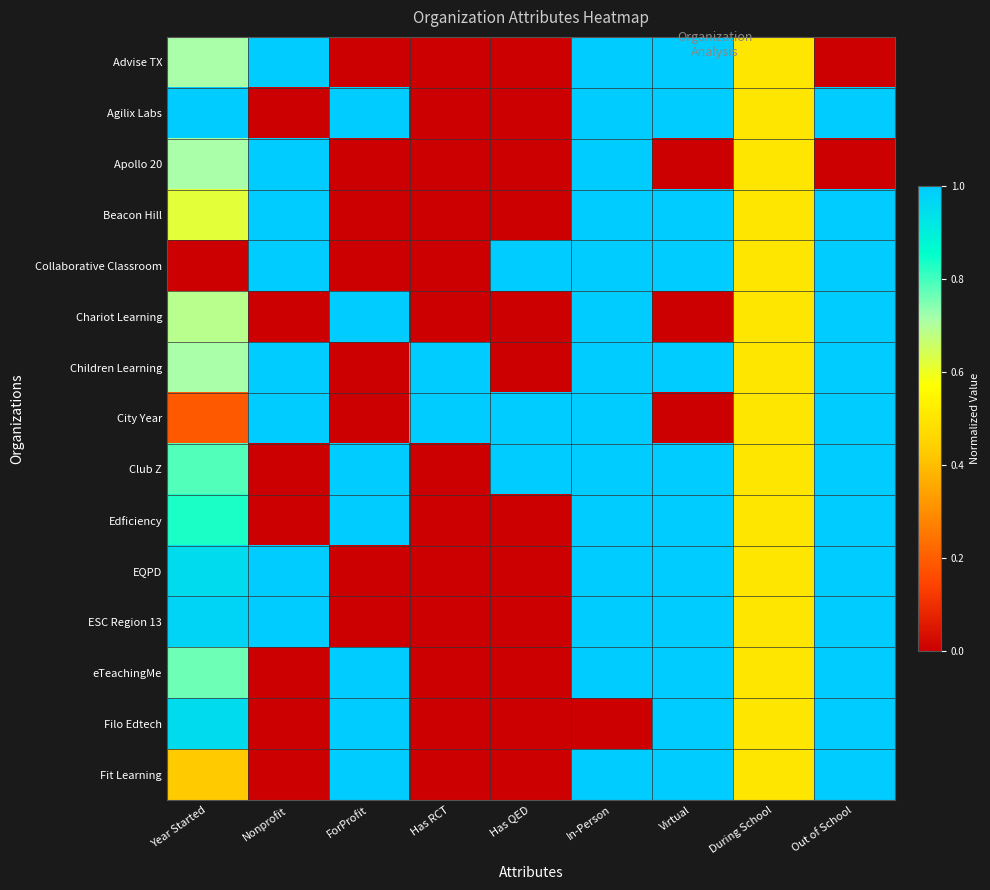

What is the spread (max minus min) of values at Has QED?

1.0